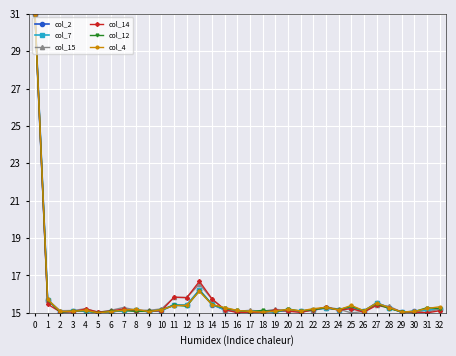

What is the sum of all col_4 values?

518.6